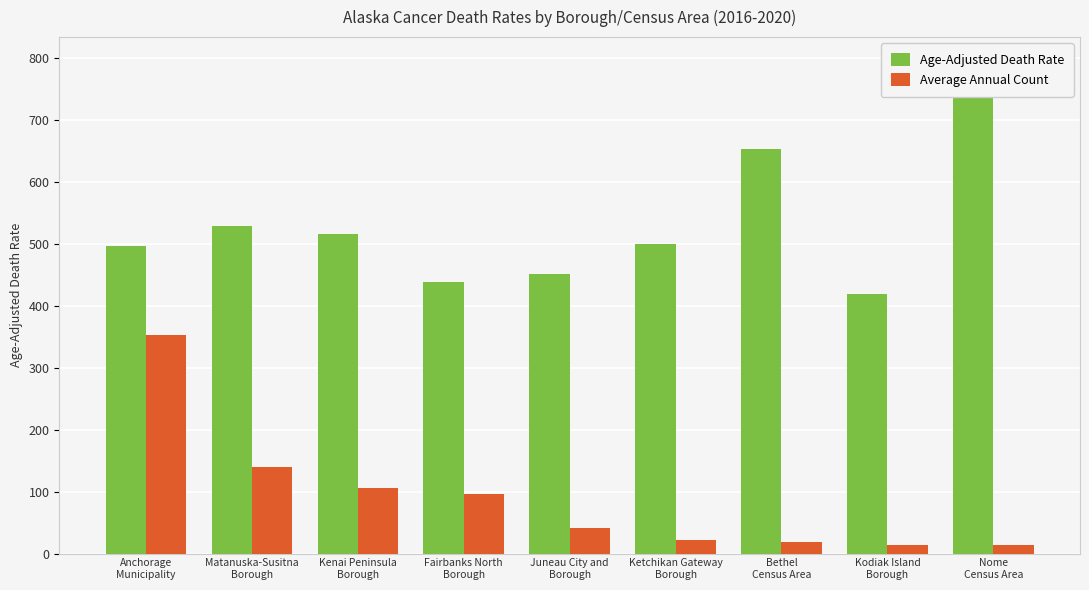

Is the value of Age-Adjusted Death Rate at Ketchikan Gateway
Borough greater than the value of Average Annual Count at Anchorage
Municipality?

Yes